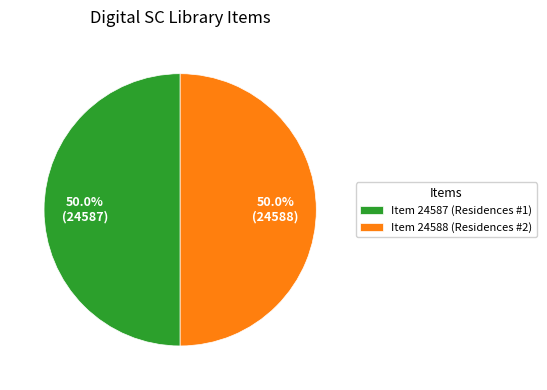

What is the ratio of the value at Item 24588 (Residences #2) to the value at Item 24587 (Residences #1)?

1.0